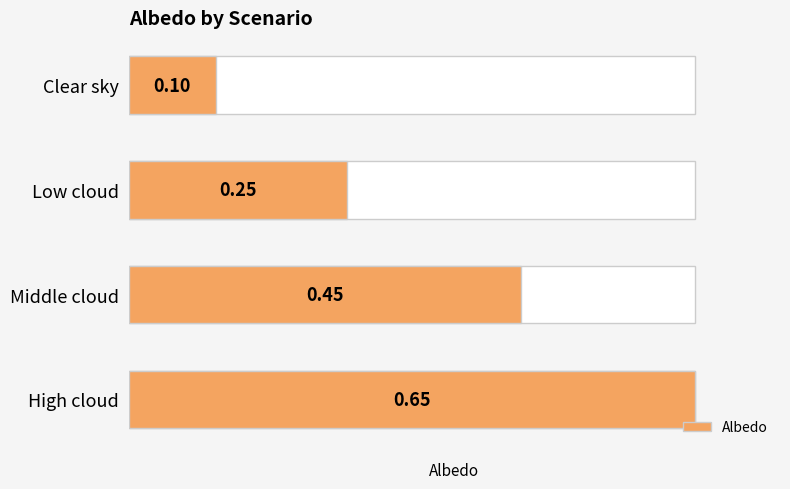

The value at High cloud is 0.7. True or false?

True